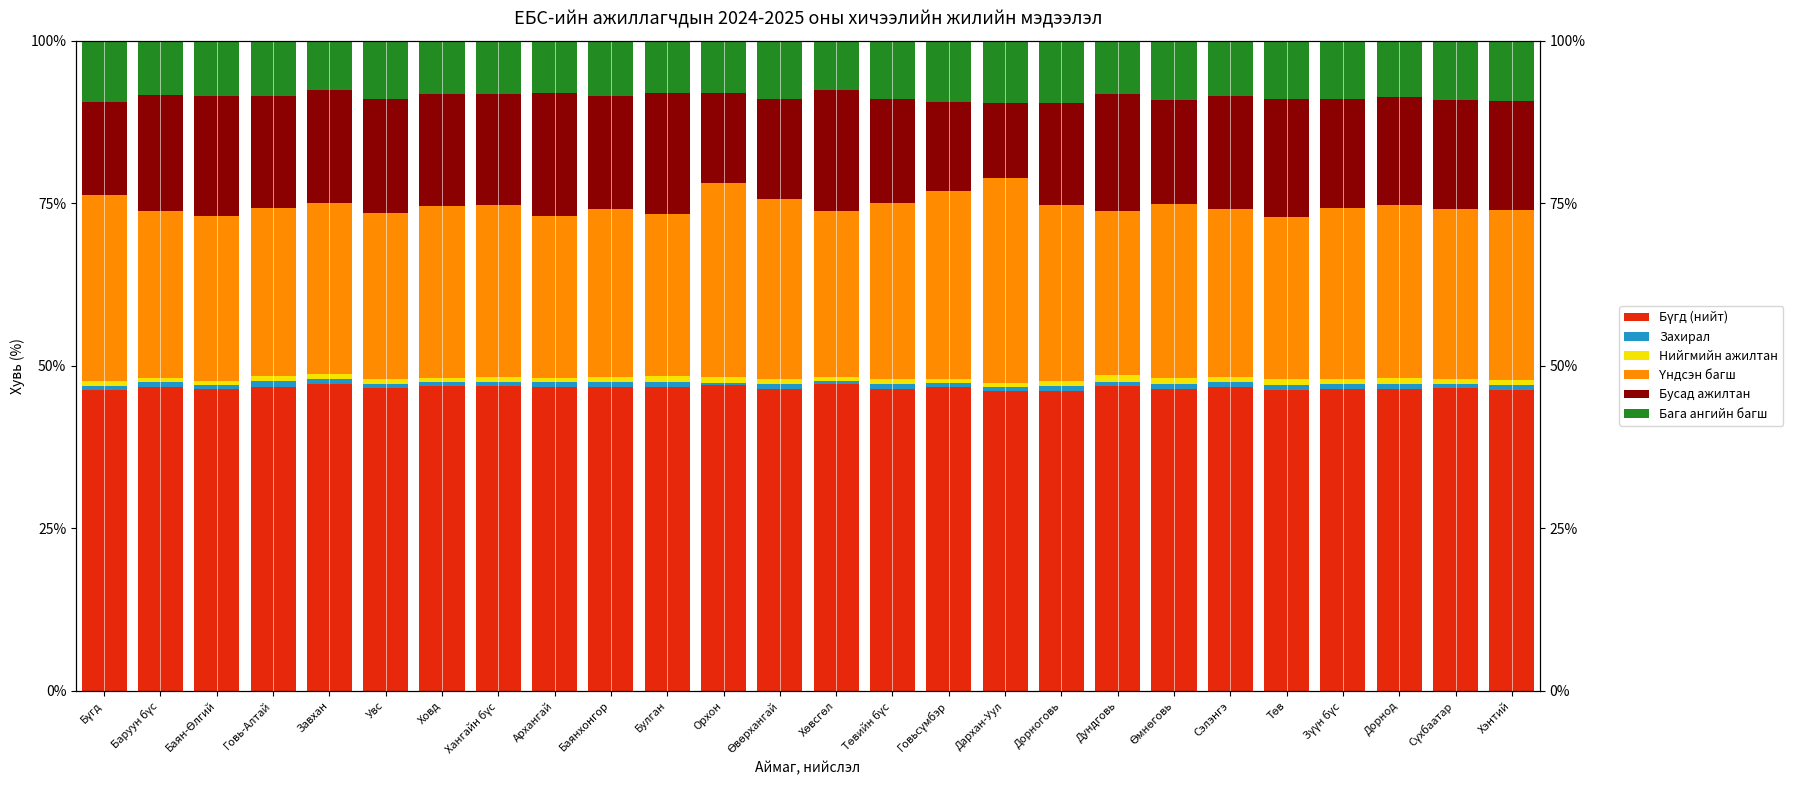

At which label is Захирал closest to 0?

Орхон